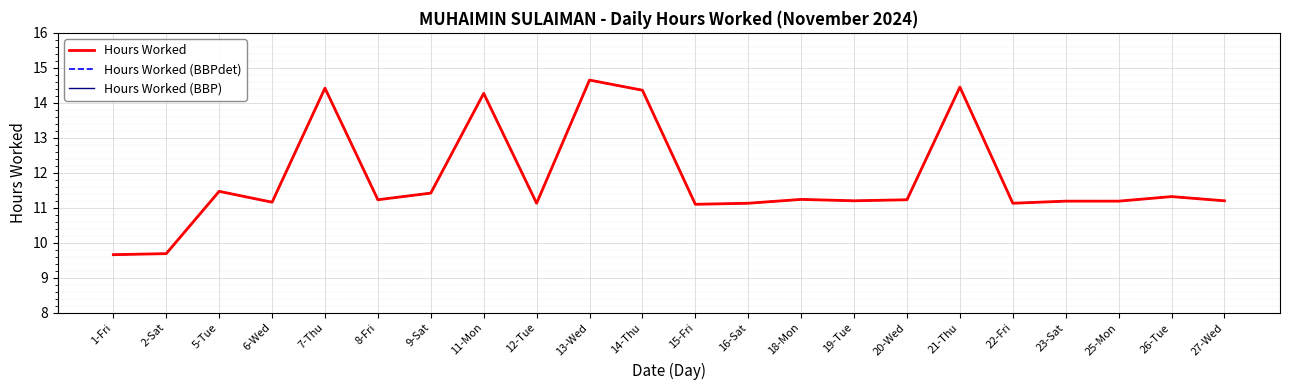

Which has a higher value, 20-Wed or 1-Fri?

20-Wed